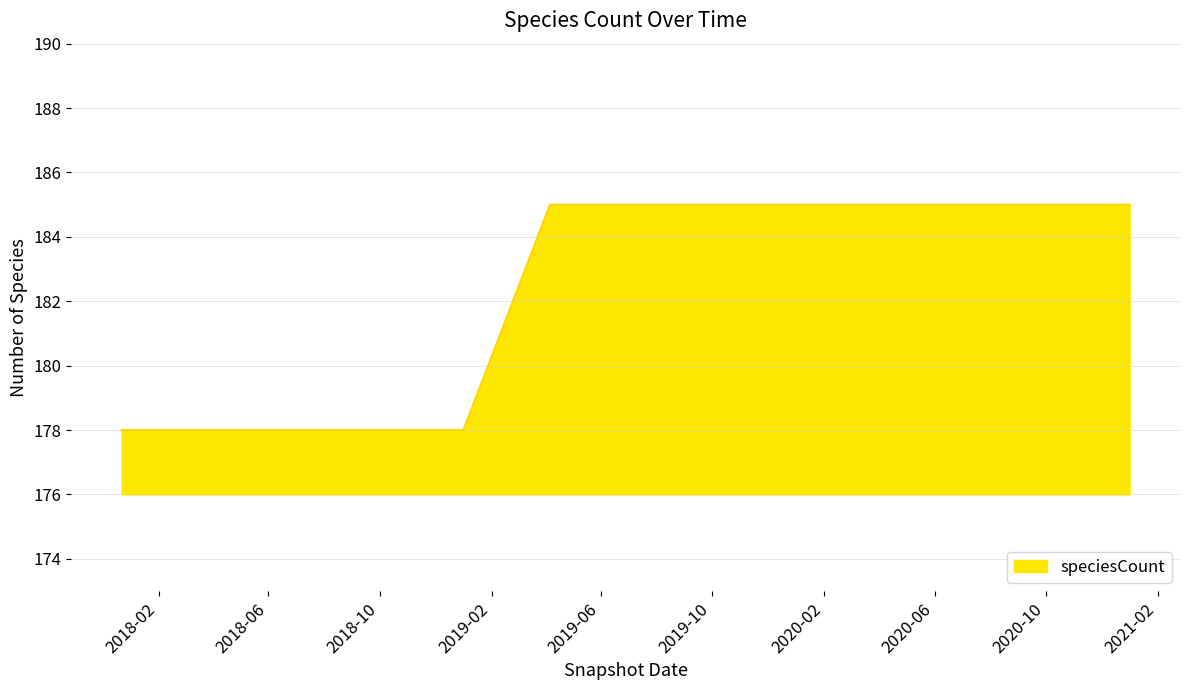

Does the chart display data point markers on the line(s)?

No